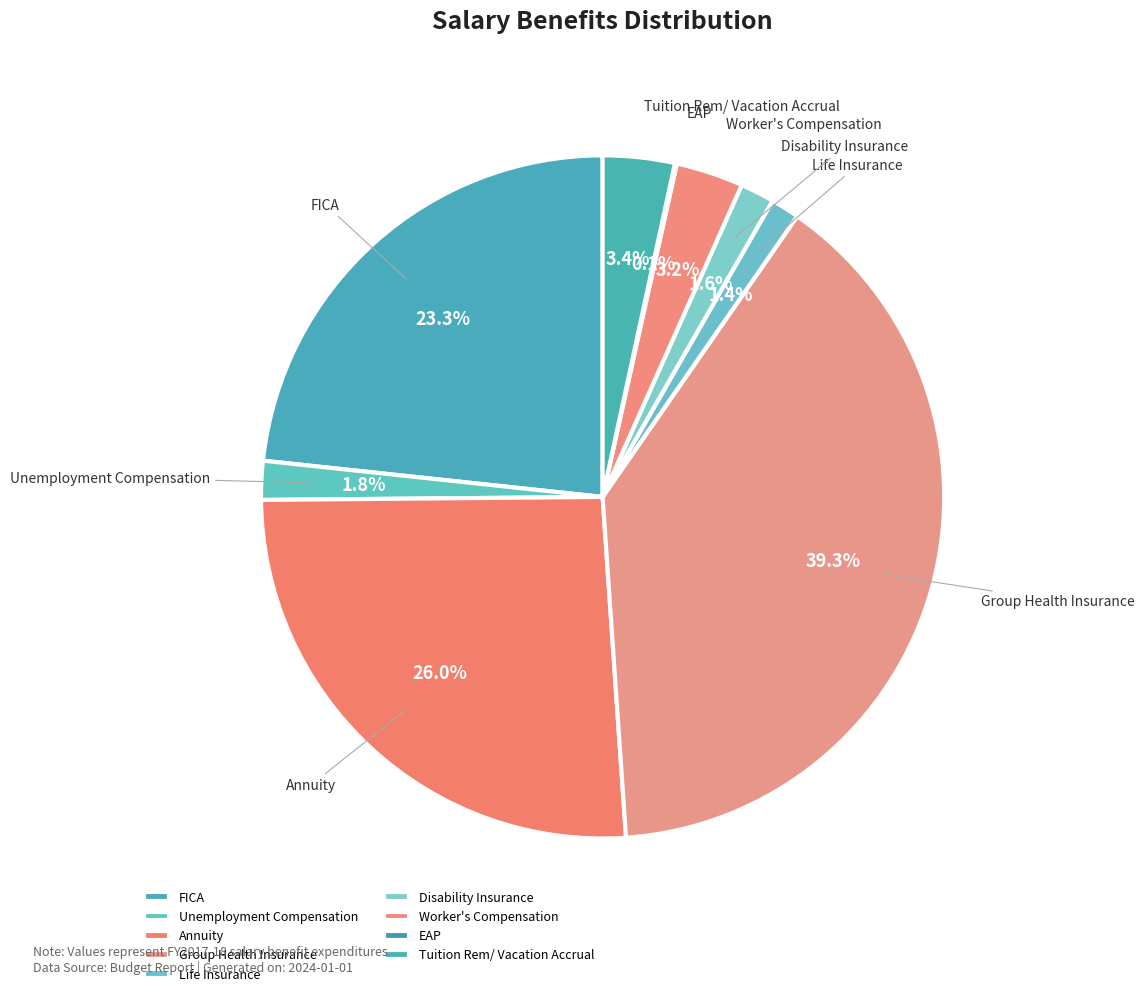

To the nearest percent, what is the difference between the largest and smallest slice percentages?

39%